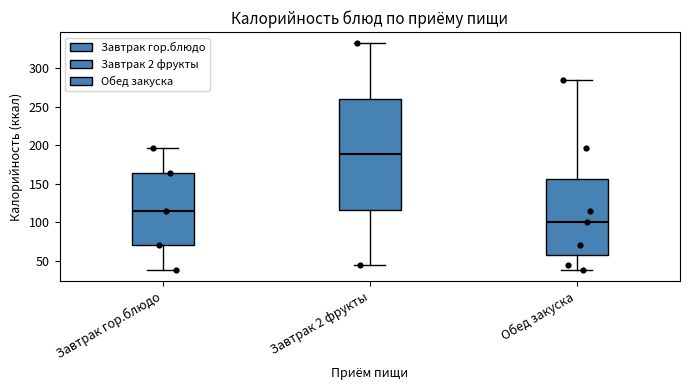

Reading left to right, read every box against the y-axis: the position of its median line, the range the box covers, and the ends of its whiskers. The values are not printed on the chart, so give them approximately, as read against the axis.

Завтрак гор.блюдо: median 115, box 70 to 165, whiskers 40 to 195
Завтрак 2 фрукты: median 190, box 115 to 260, whiskers 45 to 330
Обед закуска: median 100, box 60 to 155, whiskers 40 to 285